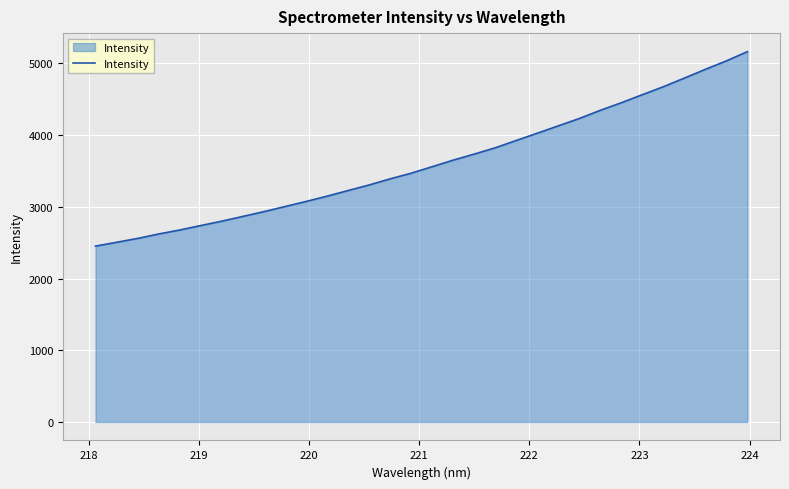

What is the maximum value shown in the chart?

5165.2